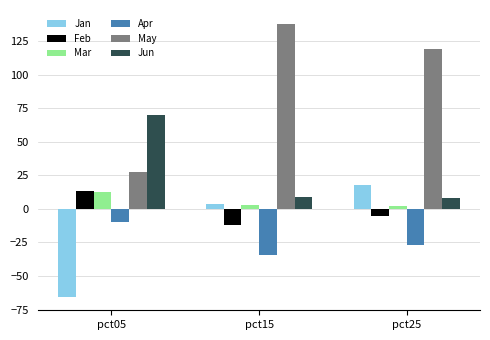

Where is Feb nearest to the value 0?

pct25